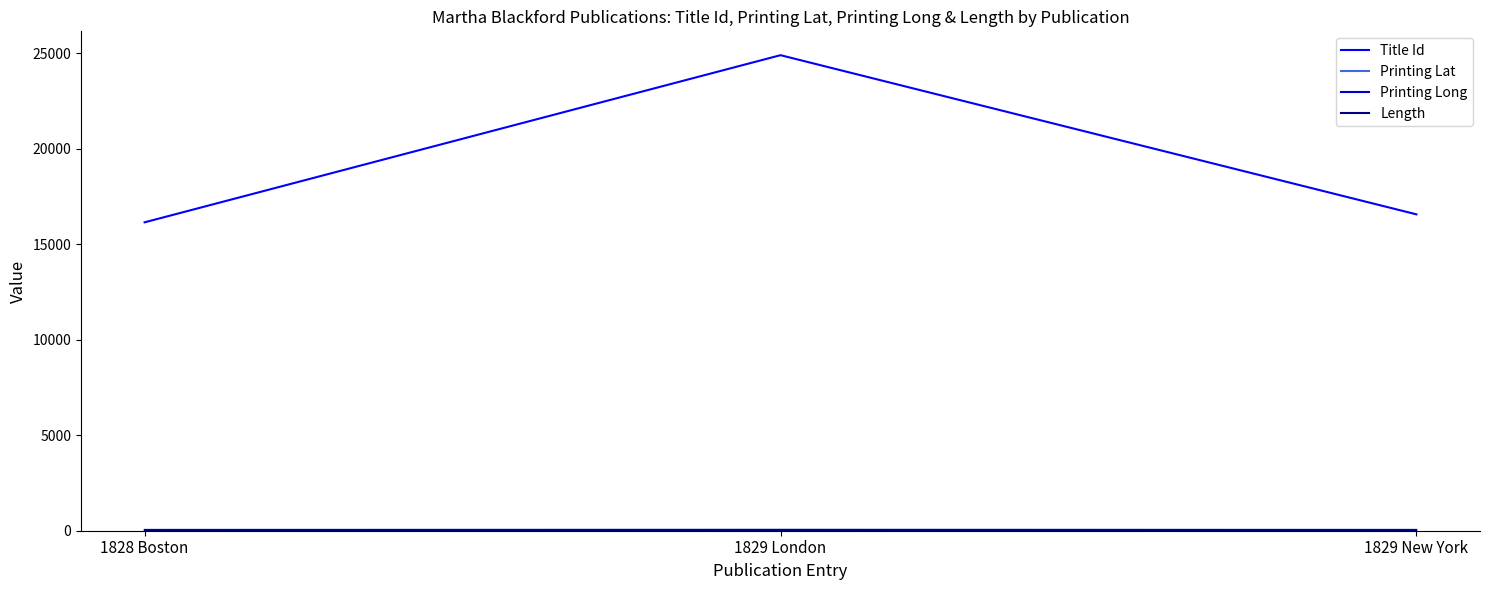

What position from the right is 1828 Boston?

3